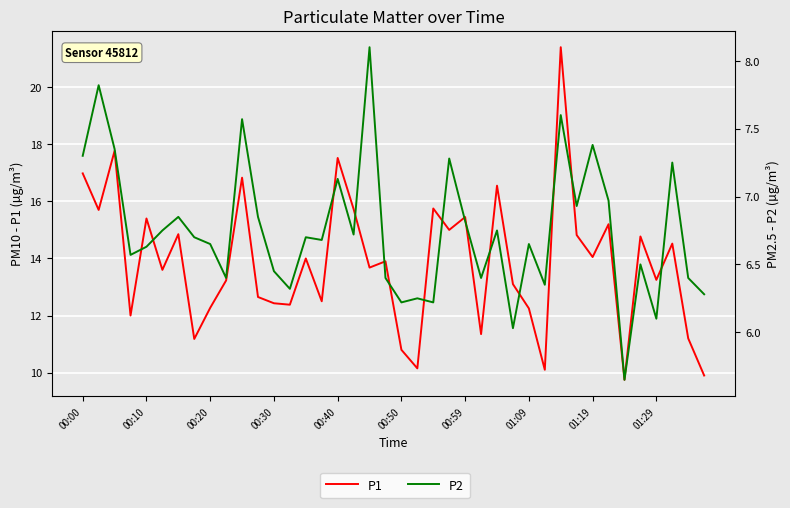

What is the average value of the P1 series?

13.8